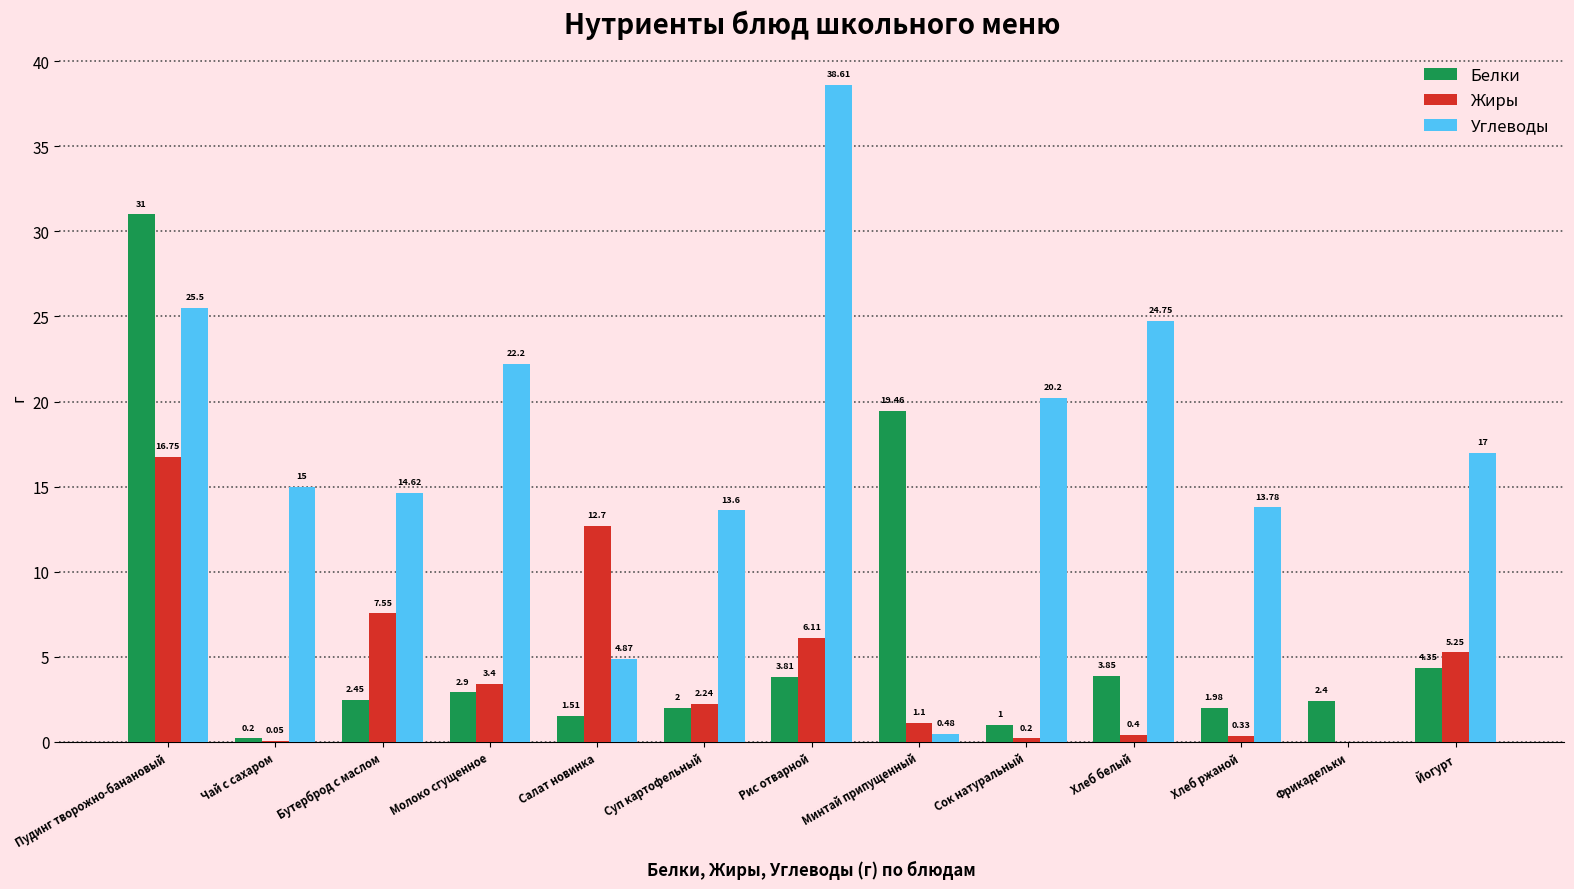

What is the total value across all series at Хлеб ржаной?

16.1